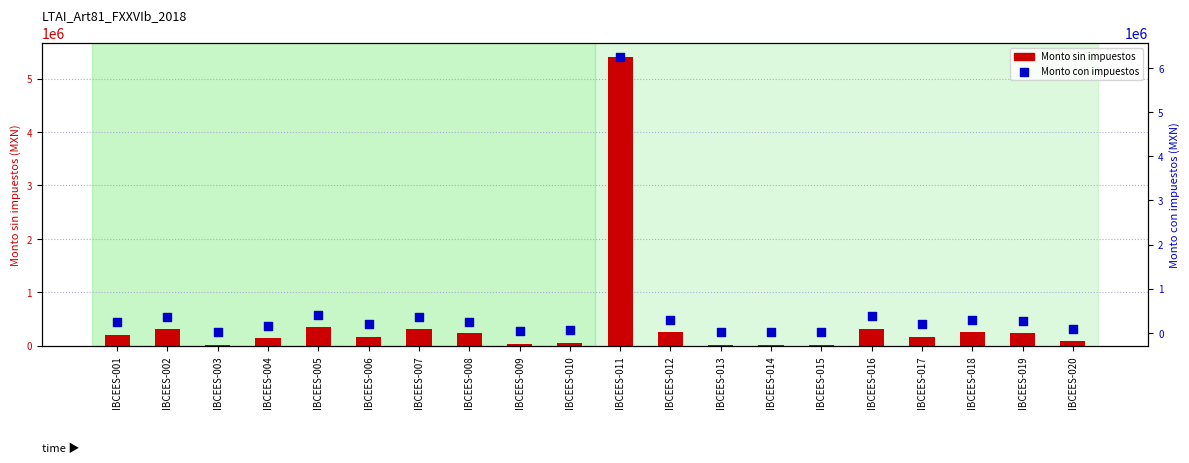

At how many categories does at least one series exceed 1449470?

1